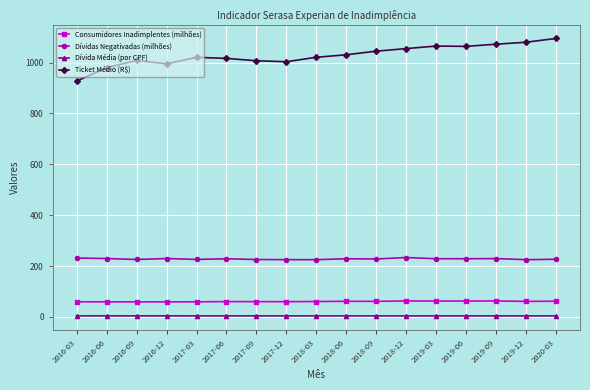

Which series has the largest range (max minus min)?

Ticket Médio (R$)